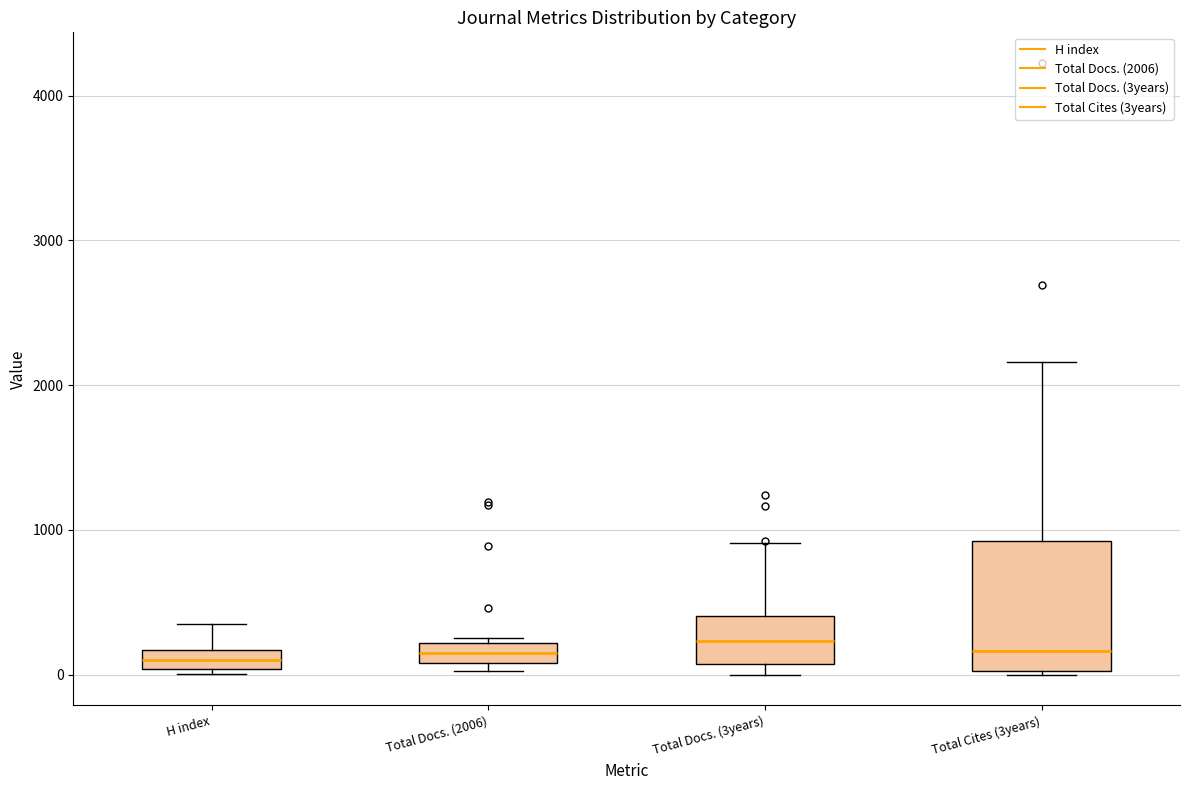

Which box is the tallest, from its lower edge to its upper edge?

Total Cites (3years)